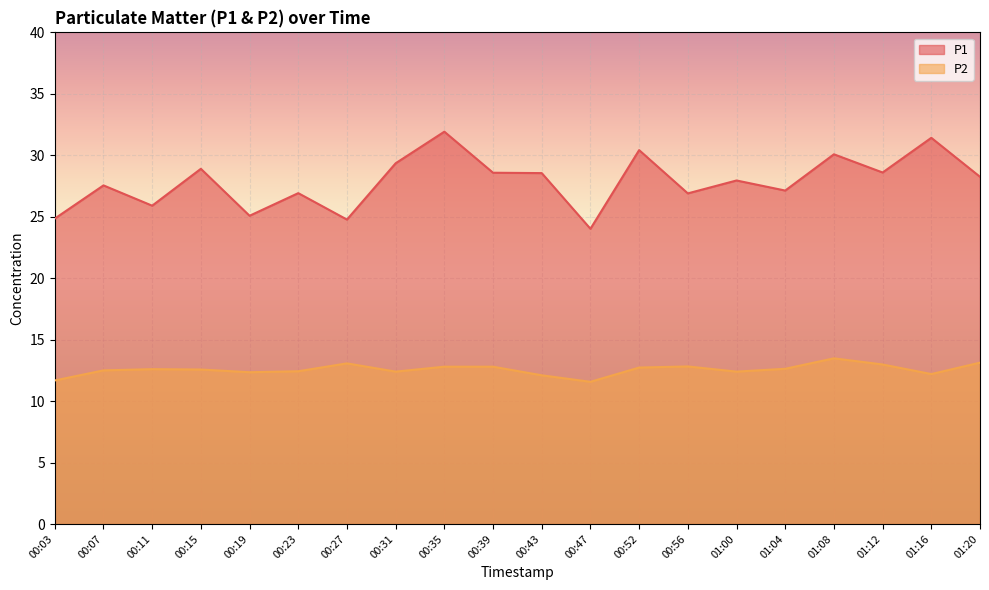

What is the highest value of the P2 series?

13.5